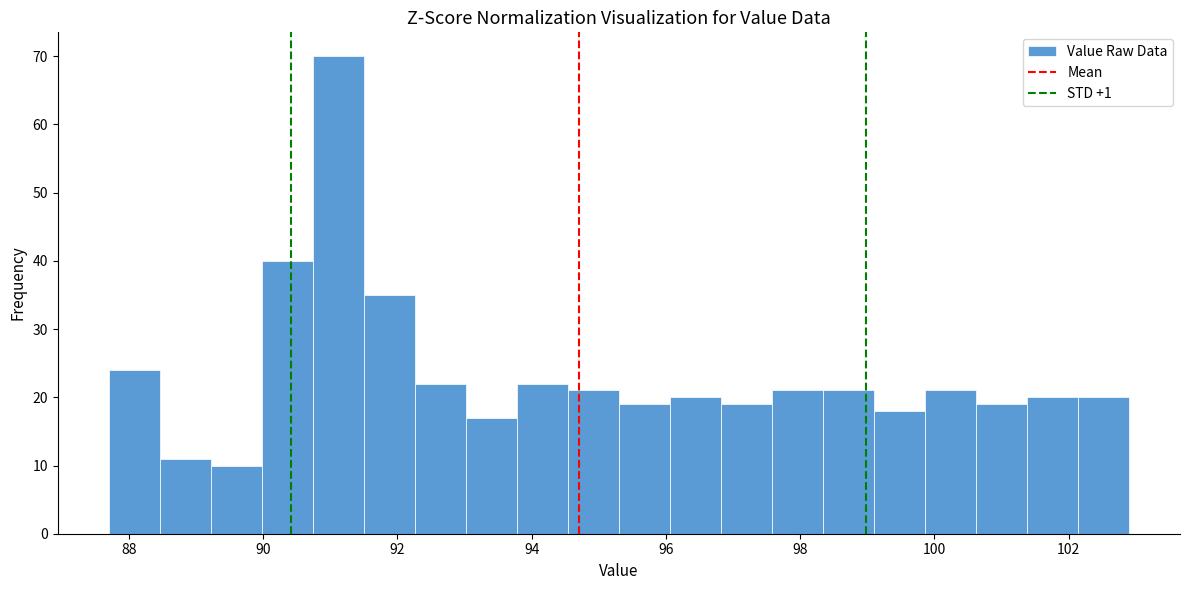

Around what value on the x-axis is the tallest bar? Give the approximate position of its centre, as read against the axis.

91.2